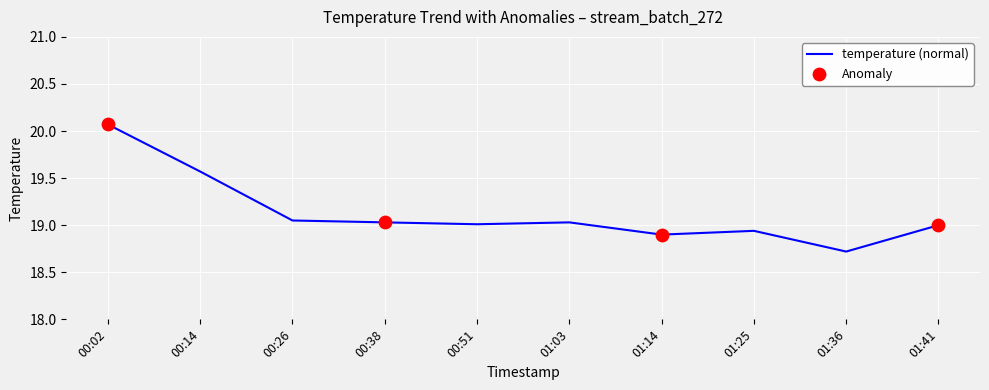

What is the change in value from 00:02 to 00:38?

-1.0